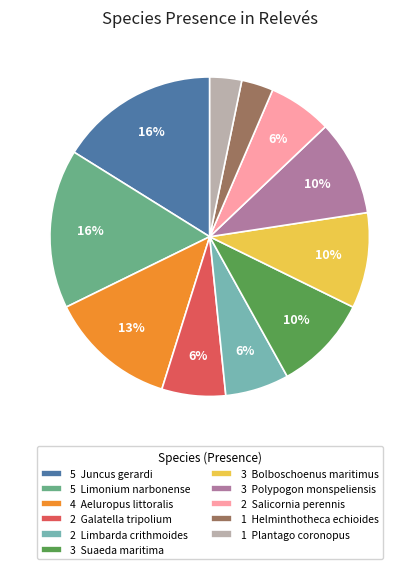

To the nearest percent, what is the difference between the largest and smallest slice percentages?

13%